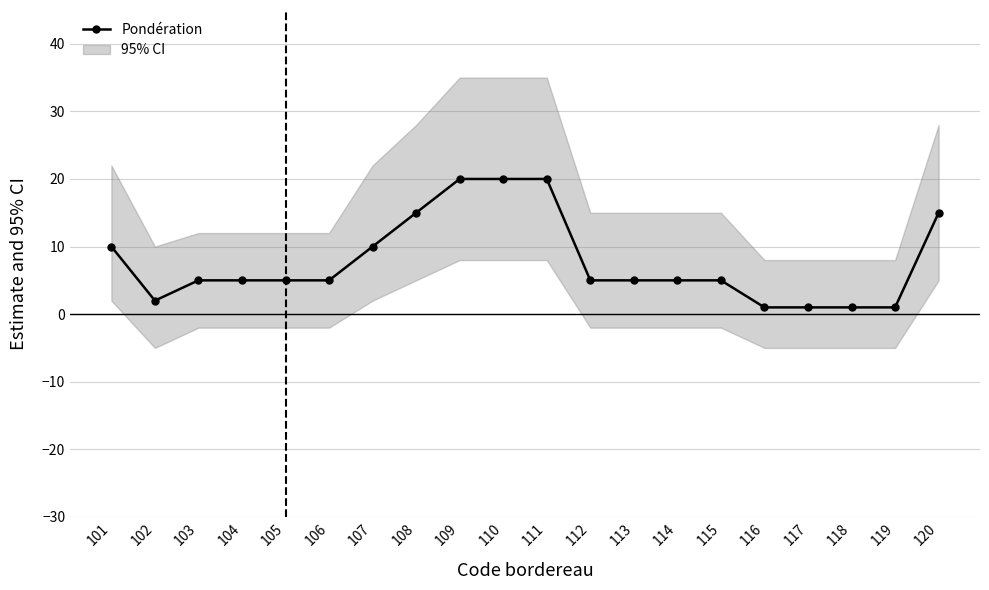

True or false: there are more than 0 points higher than both neighbors.

False